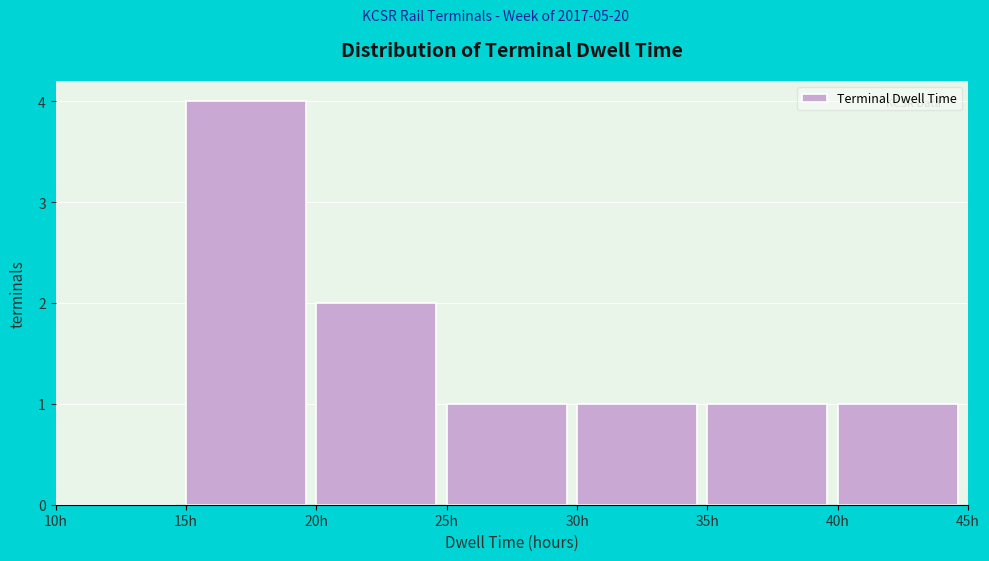

Reading left to right, transcribe this chart: for each bar, give the range it covers on the x-axis and its height. The values are not printed on the chart, so give them approximately, as read against the axis.

10 to 15: 0
15 to 20: 4
20 to 25: 2
25 to 30: 1
30 to 35: 1
35 to 40: 1
40 to 45: 1